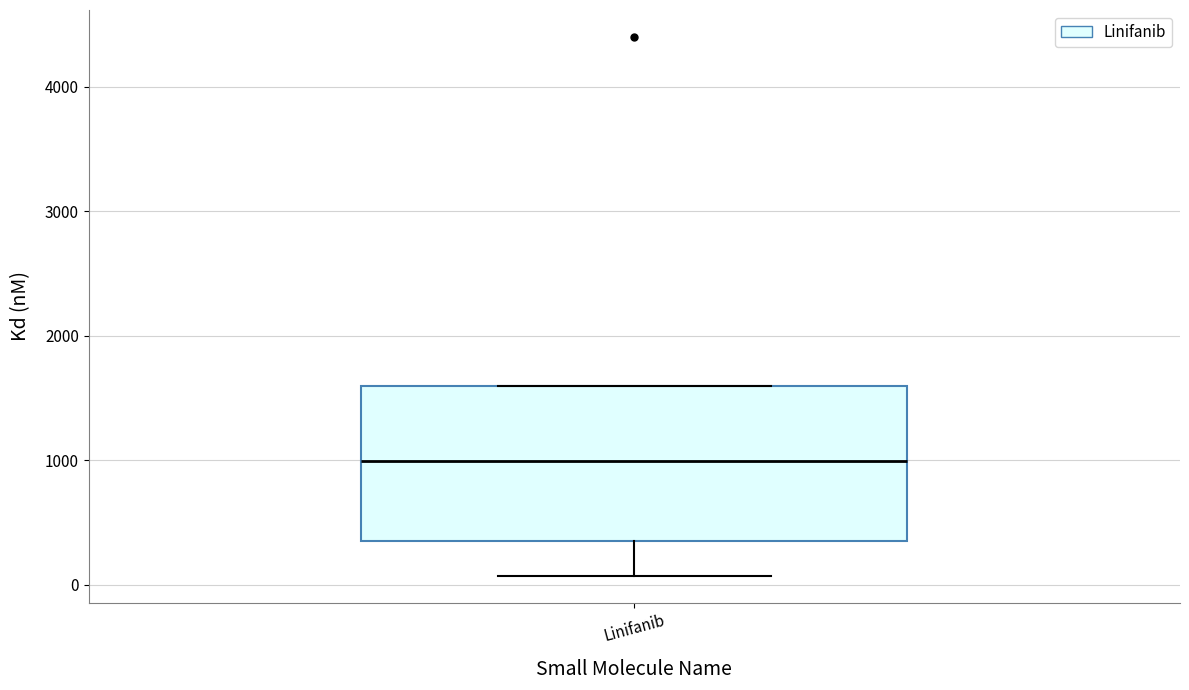

Read this box plot against the y-axis: the position of the median line, the range covered by the box, and the ends of both whiskers. The values are not printed on the chart, so give them approximately, as read against the axis.

median 1000, box 400 to 1600, whiskers 100 to 1600